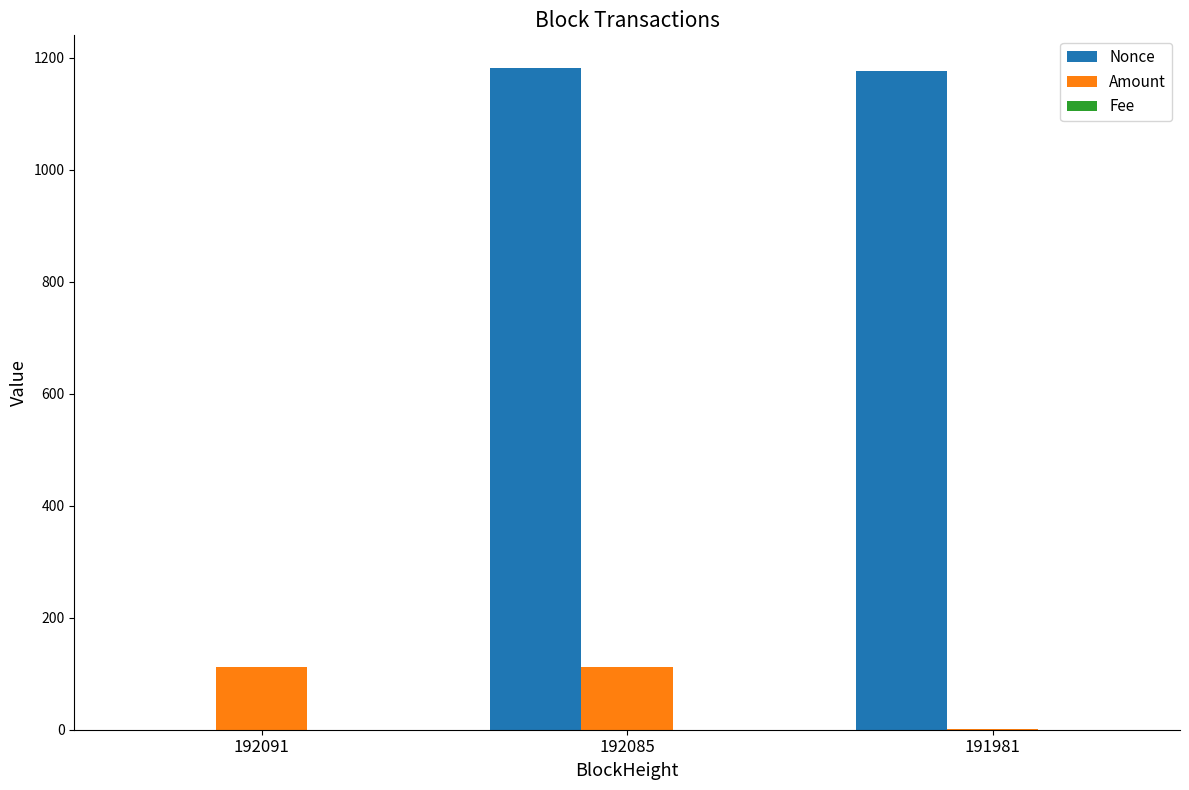

Between 192091 and 191981, which series saw the biggest shift?

Nonce